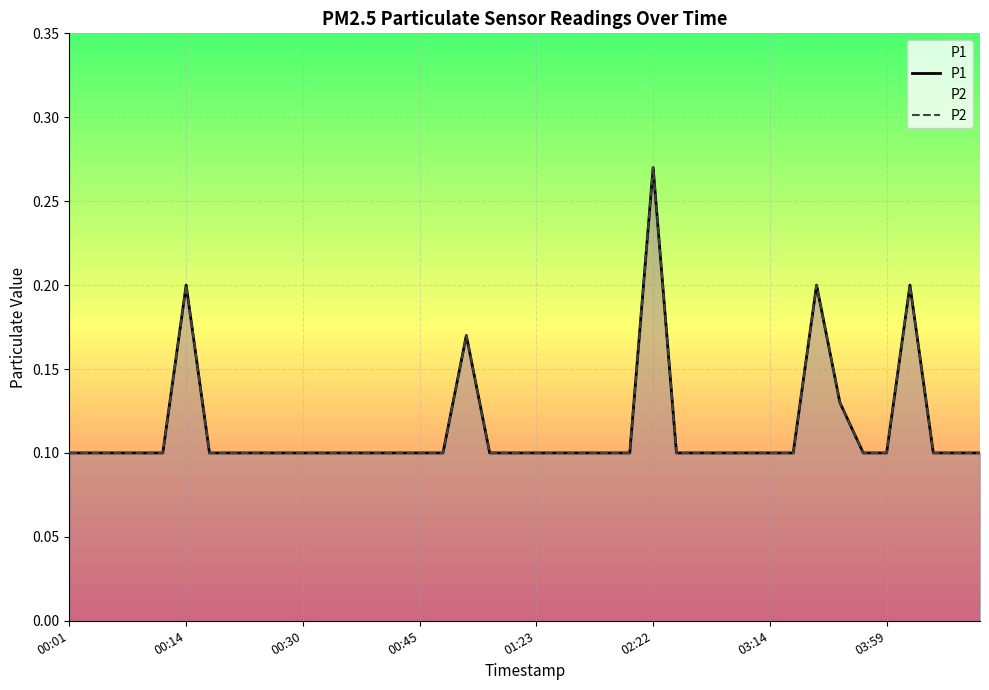

What are all the series names shown in the legend?

P1, P2